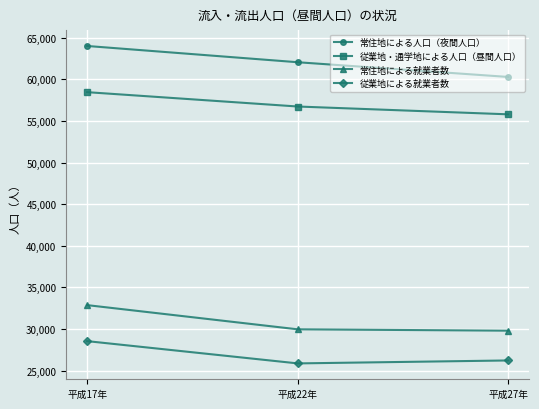

How many values in the 従業地による就業者数 series are below 26223?

1